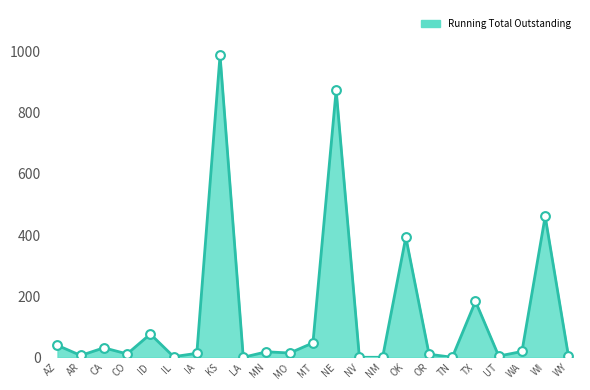

What is the change in value from CO to UT?

-7